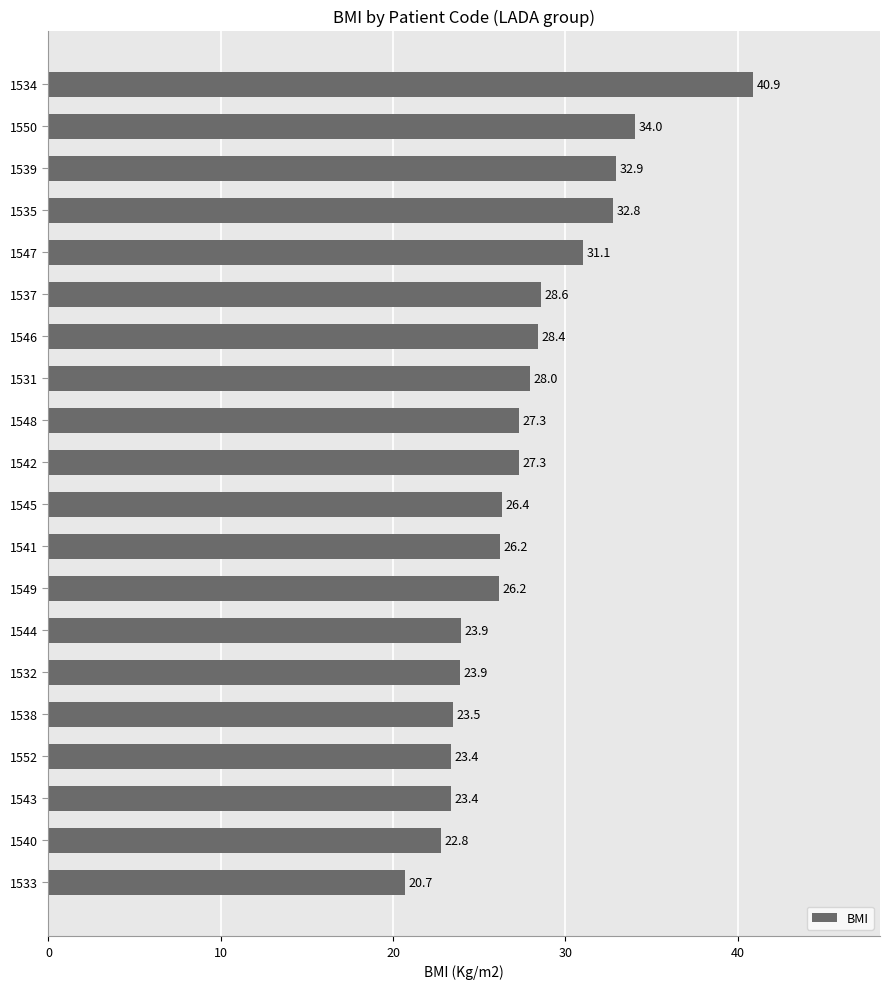

Between 1552 and 1548, which is larger?

1548